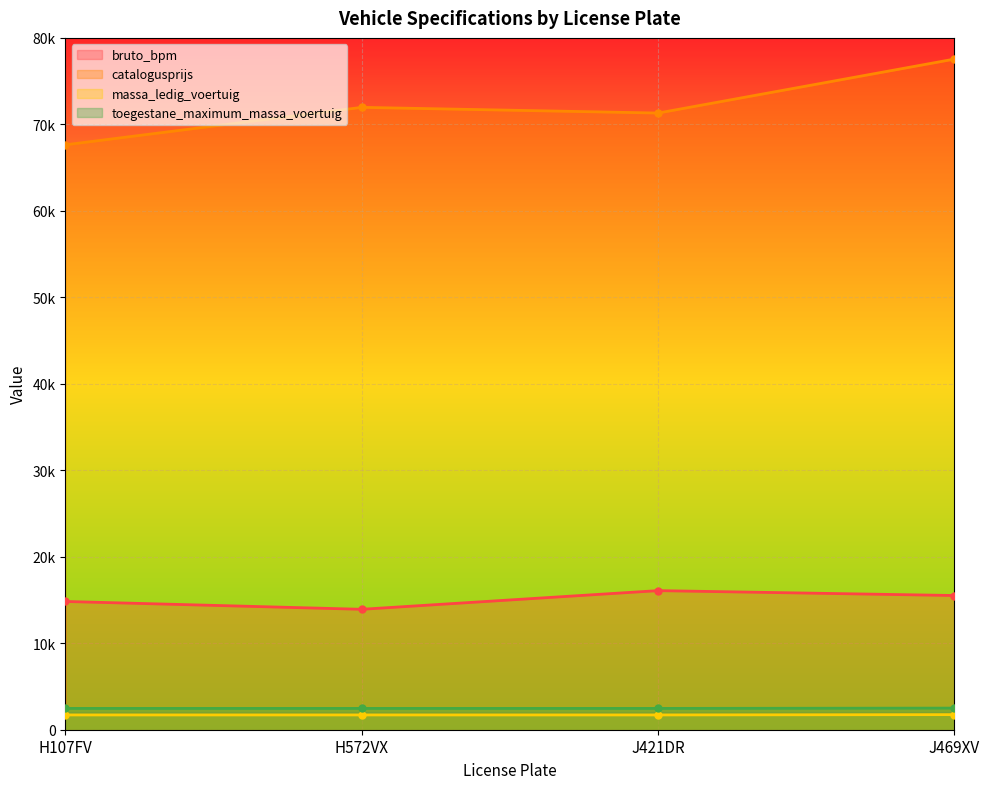

Which category has the lowest value in the catalogusprijs series?

H107FV